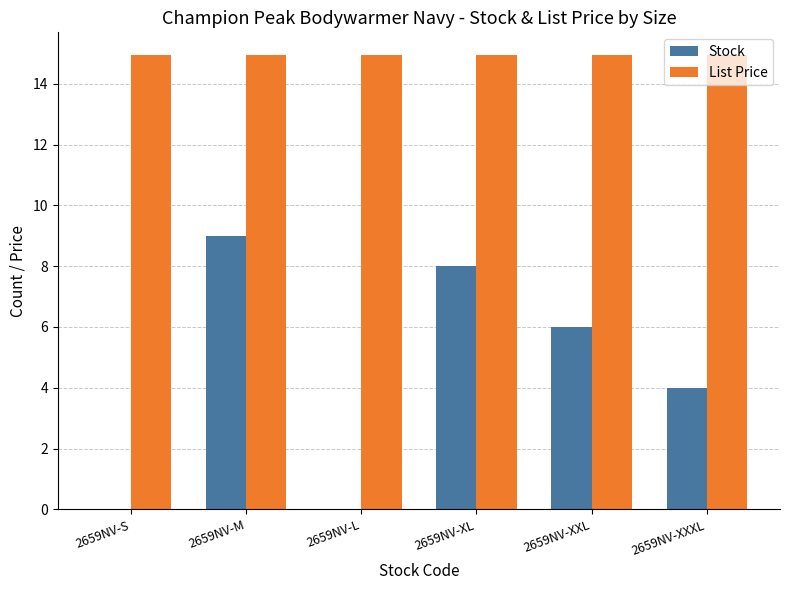

How many categories are shown in the chart?

6